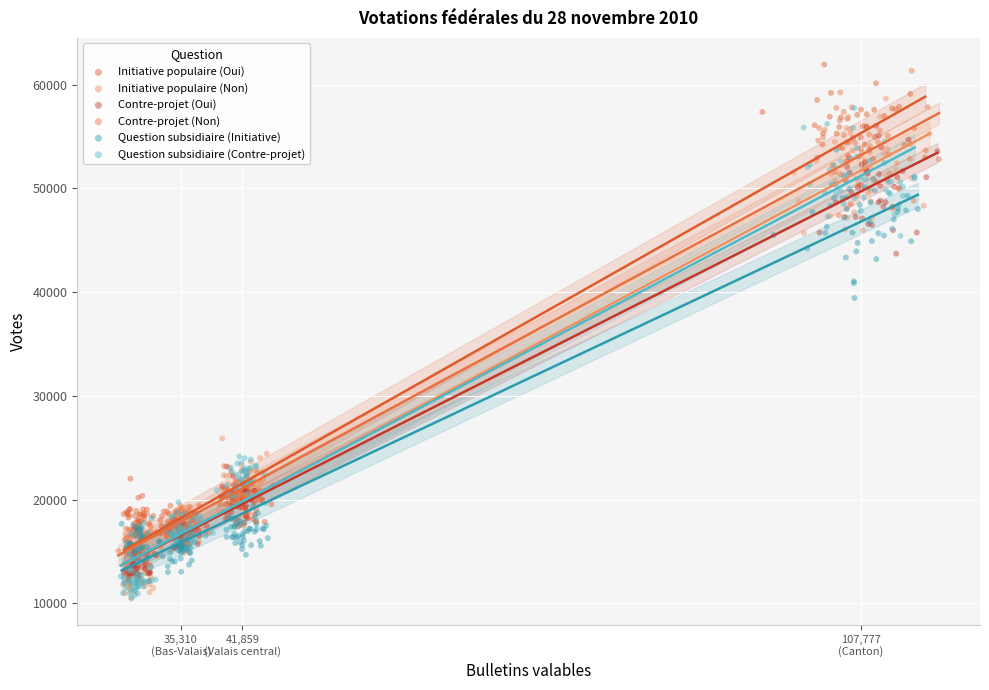

What are all the series names shown in the legend?

Initiative populaire (Oui), Initiative populaire (Non), Contre-projet (Oui), Contre-projet (Non), Question subsidiaire (Initiative), Question subsidiaire (Contre-projet)